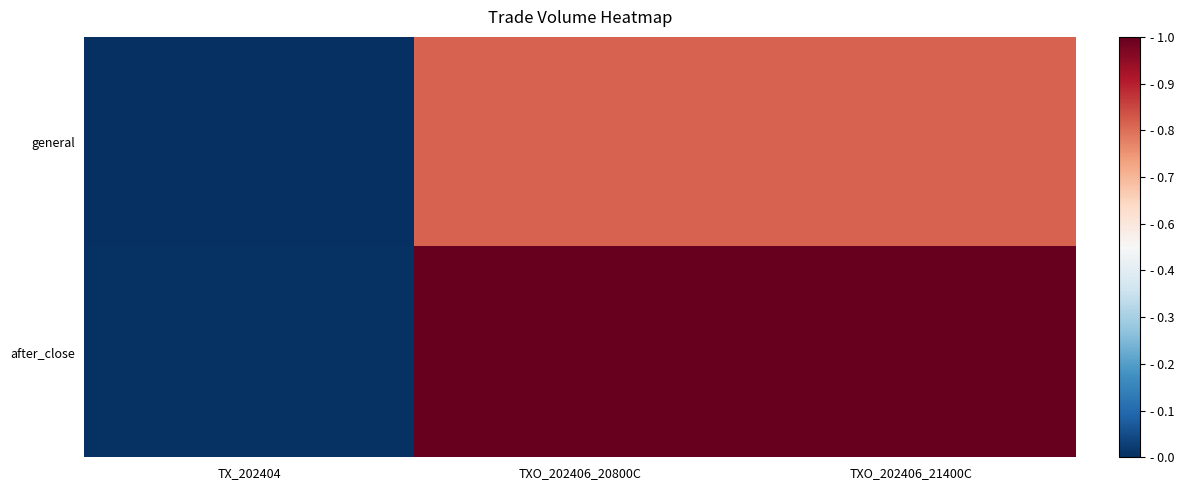

What is the difference between the highest and lowest values at TXO_202406_21400C?

0.2